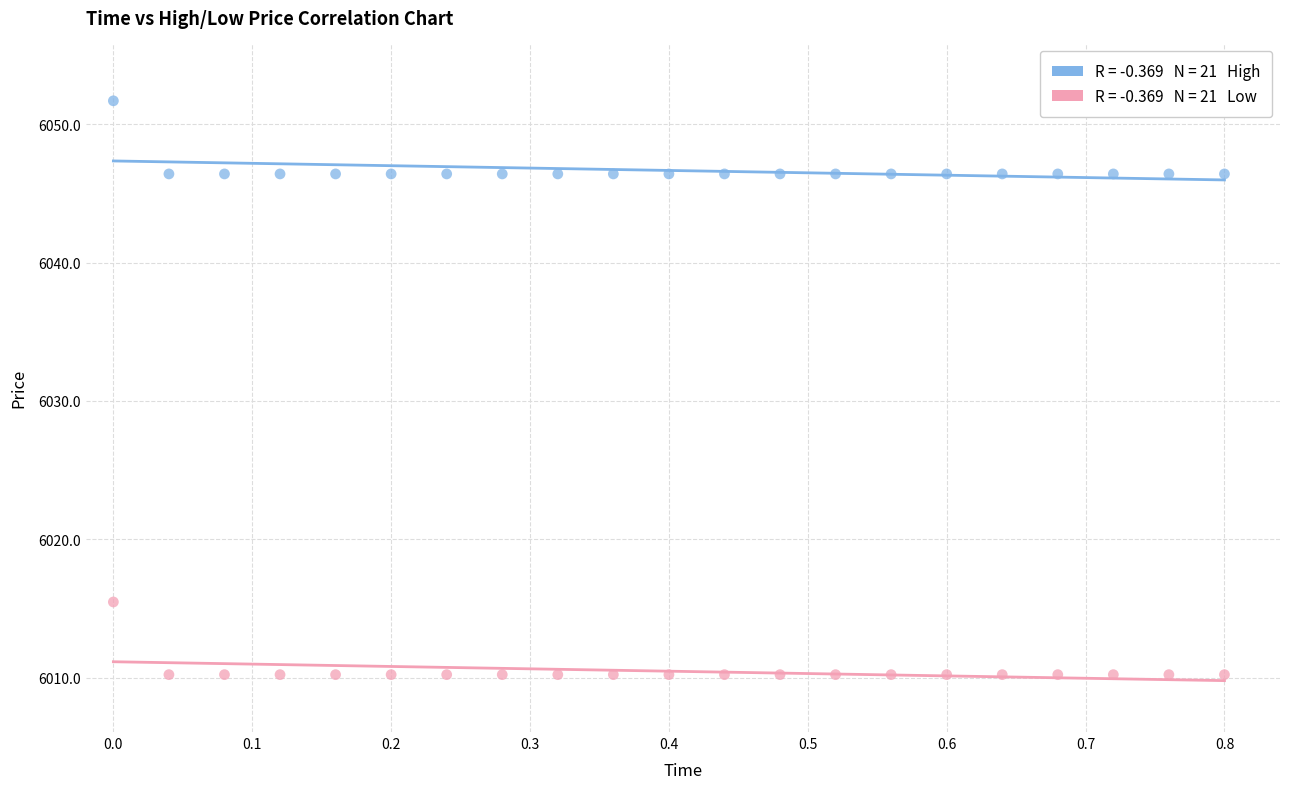

Across all data points, what is the range of Y values (max minus min)?

41.5